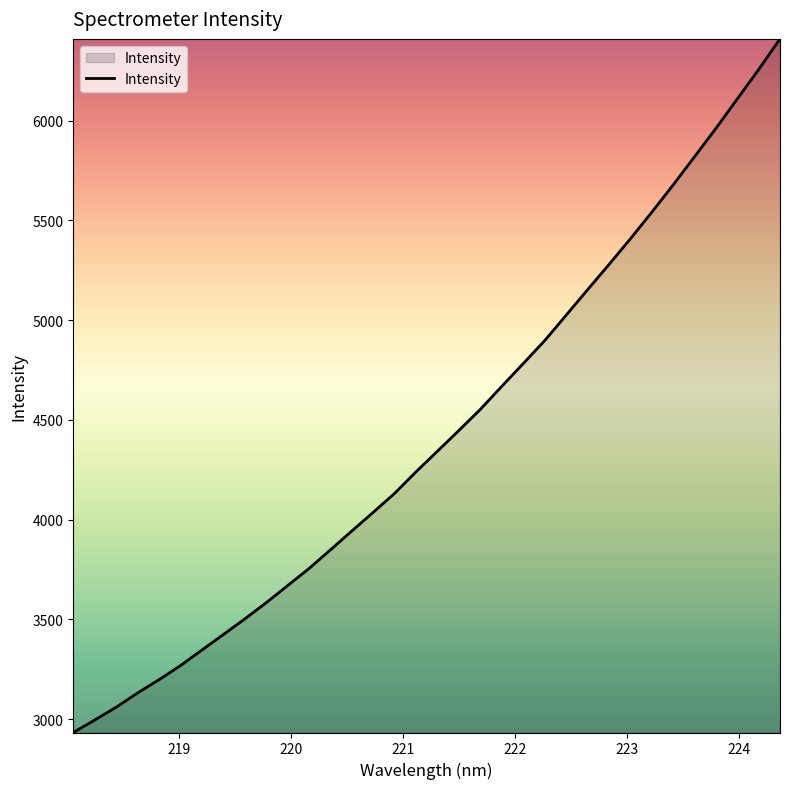

What is the minimum value shown in the chart?

2933.6